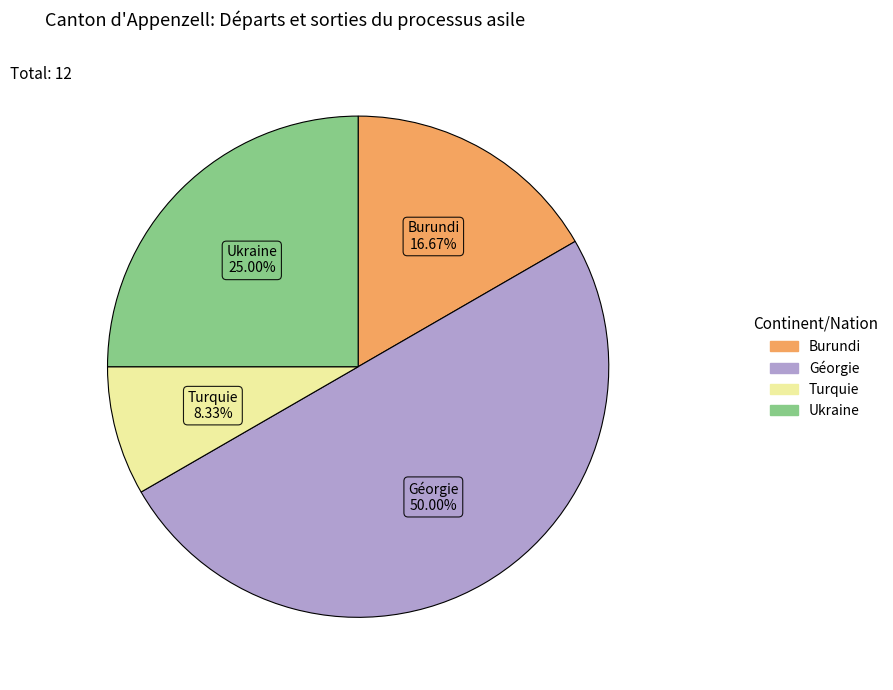

How many segments does this pie chart have?

4